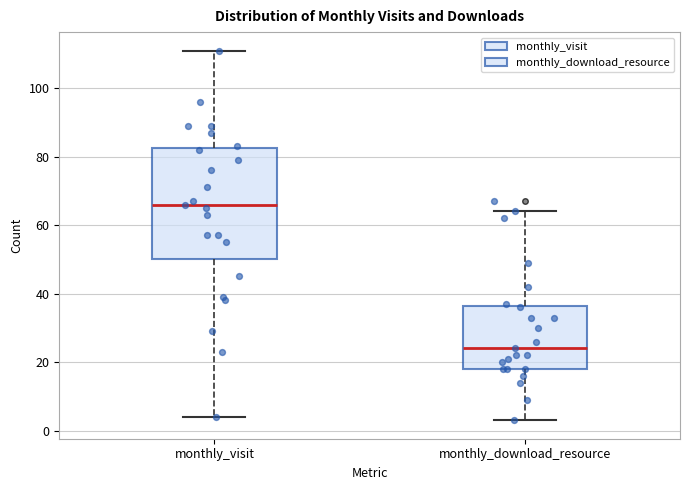

Where does the lower whisker of the box for monthly_download_resource end on the y-axis? The values are not printed on the chart, so give them approximately, as read against the axis.

4